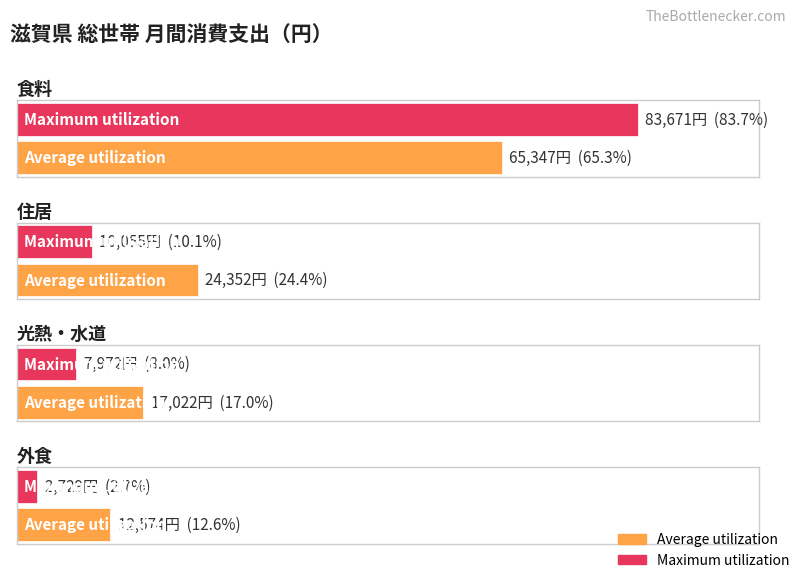

What is the label of the 1st bar from the right?

外食